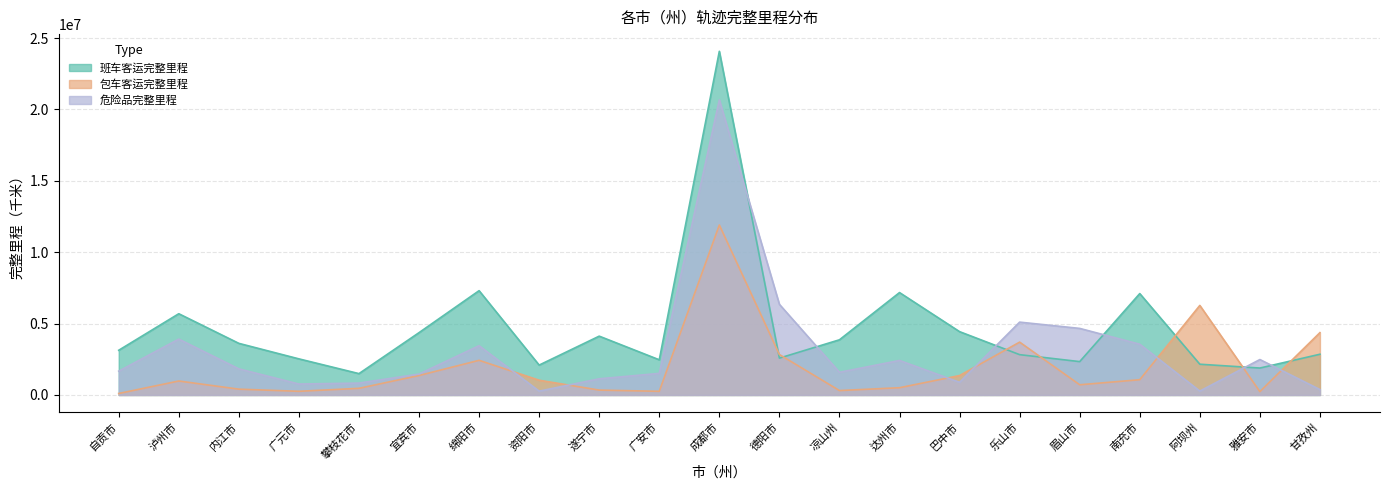

Rank the series by their maximum value, from lowest to highest.

包车客运完整里程, 危险品完整里程, 班车客运完整里程